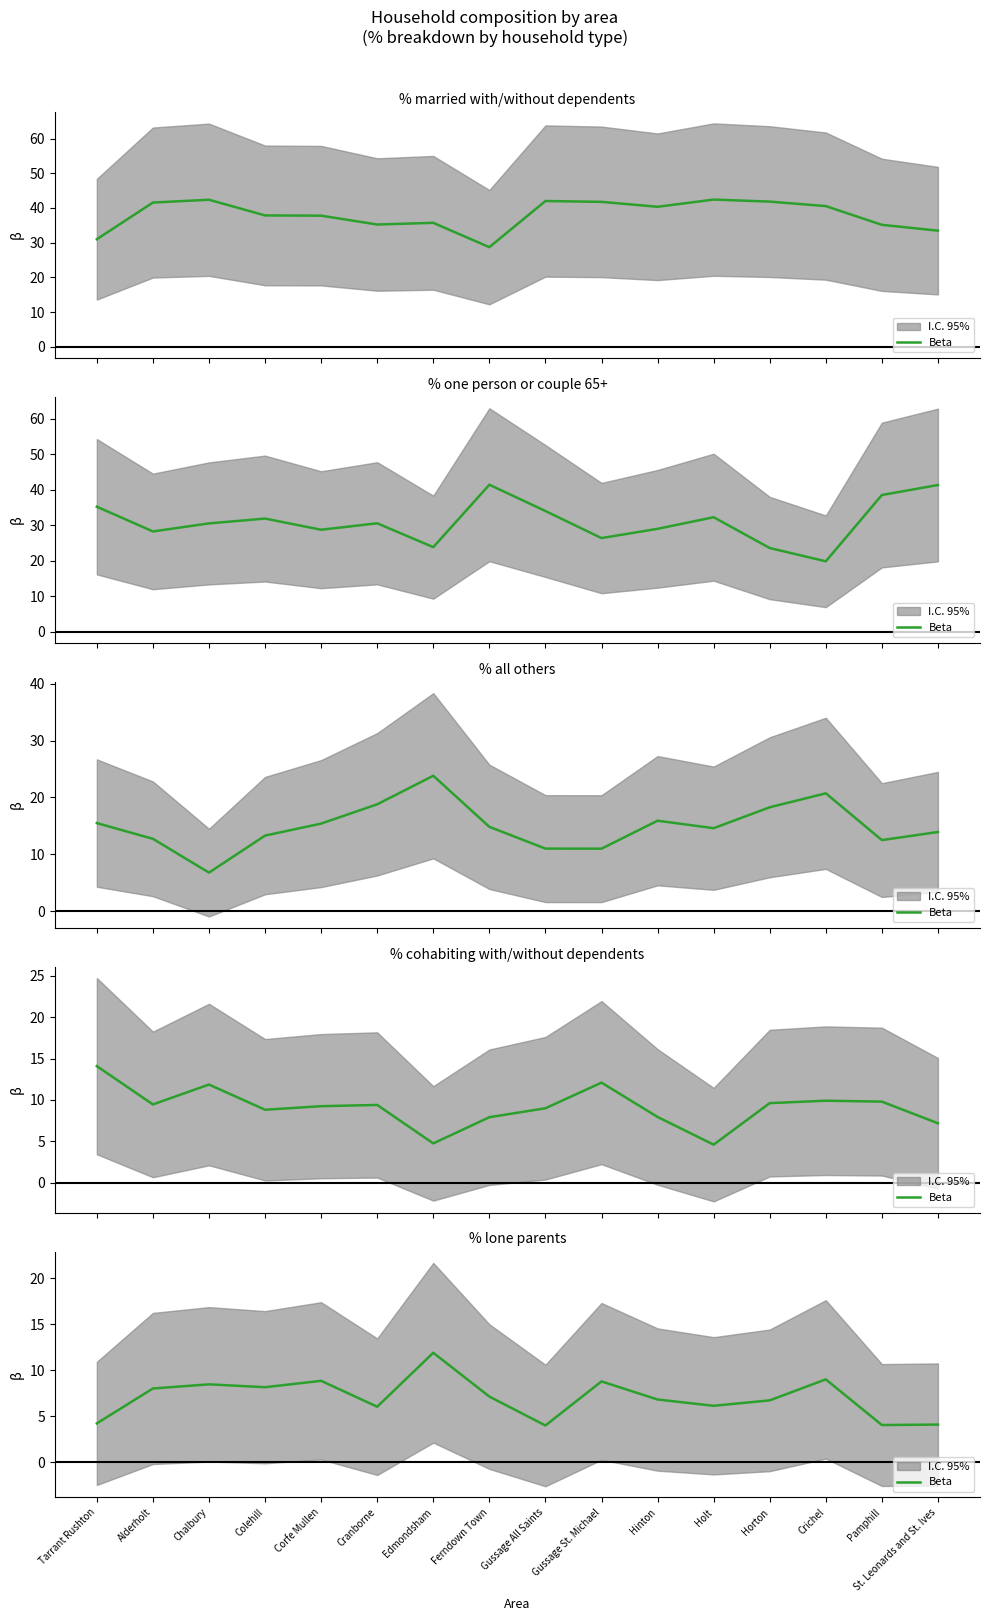

Where does the data first go above 7?

Alderholt